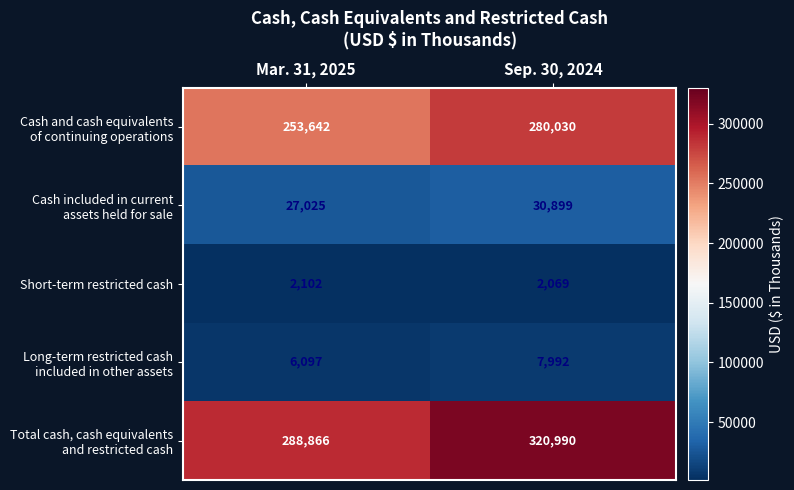

Count the number of data series in this chart.

5